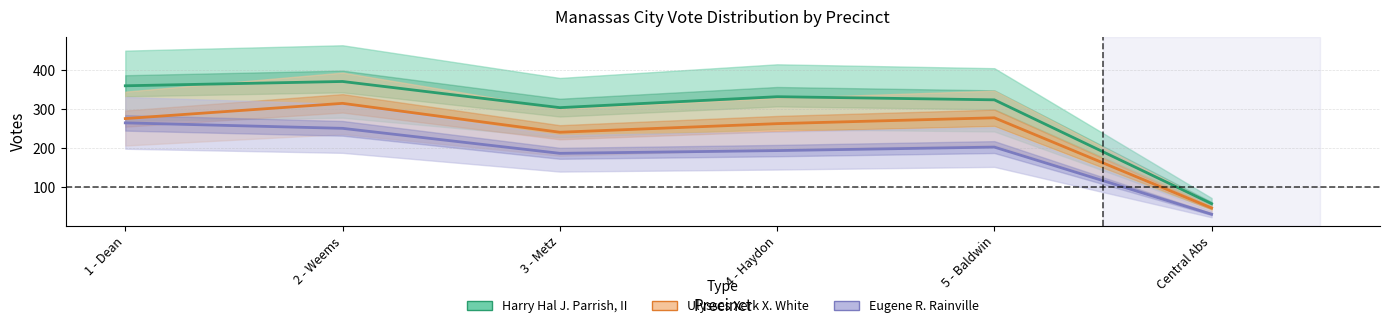

What is the difference between the Eugene R. Rainville values at Central Abs and 1 - Dean?

234